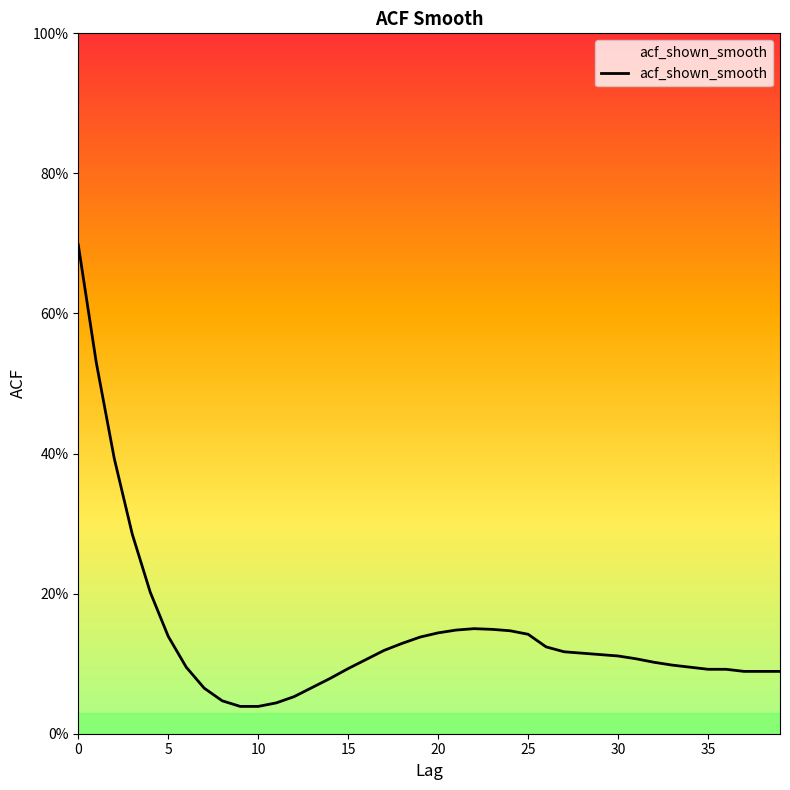

Reading right to left, extract all data points from this chart.

0.1	0.1	0.1	0.1	0.1	0.1	0.1	0.1	0.1	0.1	0.1	0.1	0.1	0.1	0.1	0.1	0.1	0.1	0.1	0.1	0.1	0.1	0.1	0.1	0.1	0.1	0.1	0.1	0.0	0.0	0.0	0.0	0.1	0.1	0.1	0.2	0.3	0.4	0.5	0.7